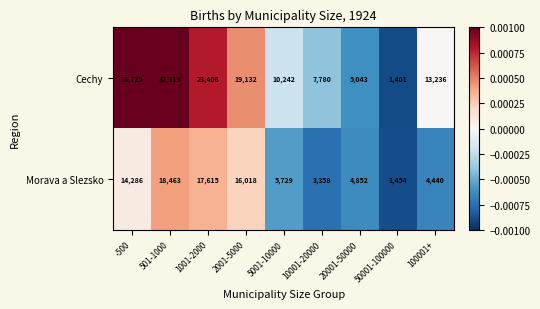

Which category has the highest value across all series?

-500